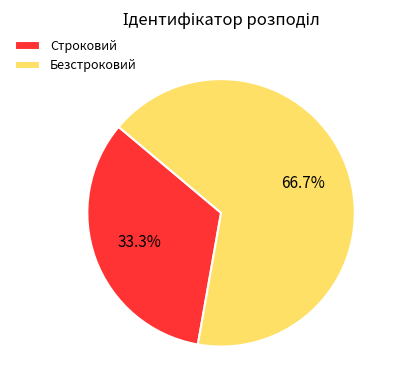

How many slices are in this pie chart?

2